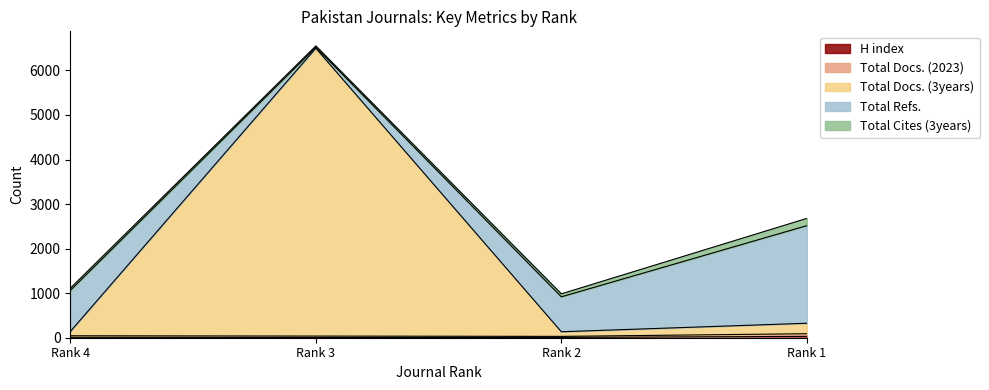

Does the chart display data point markers on the line(s)?

No